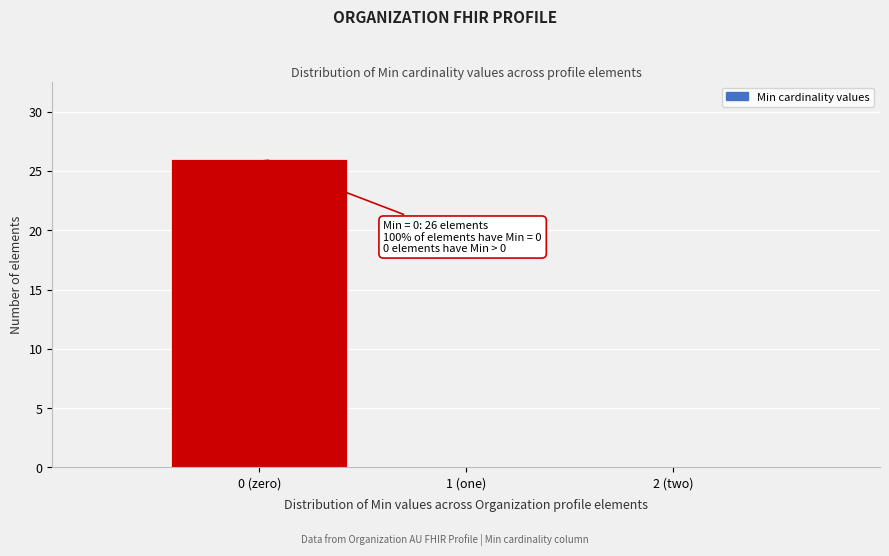

Reading left to right, list all the values displayed in this chart.

0 (zero)=26	1 (one)=0